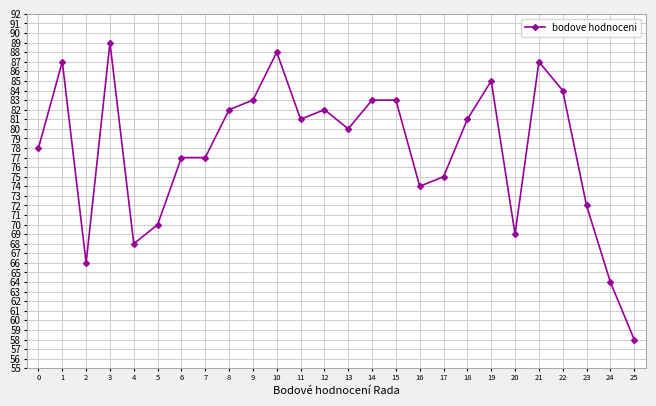

What is the approximate value at 14, to the nearest 5?

85